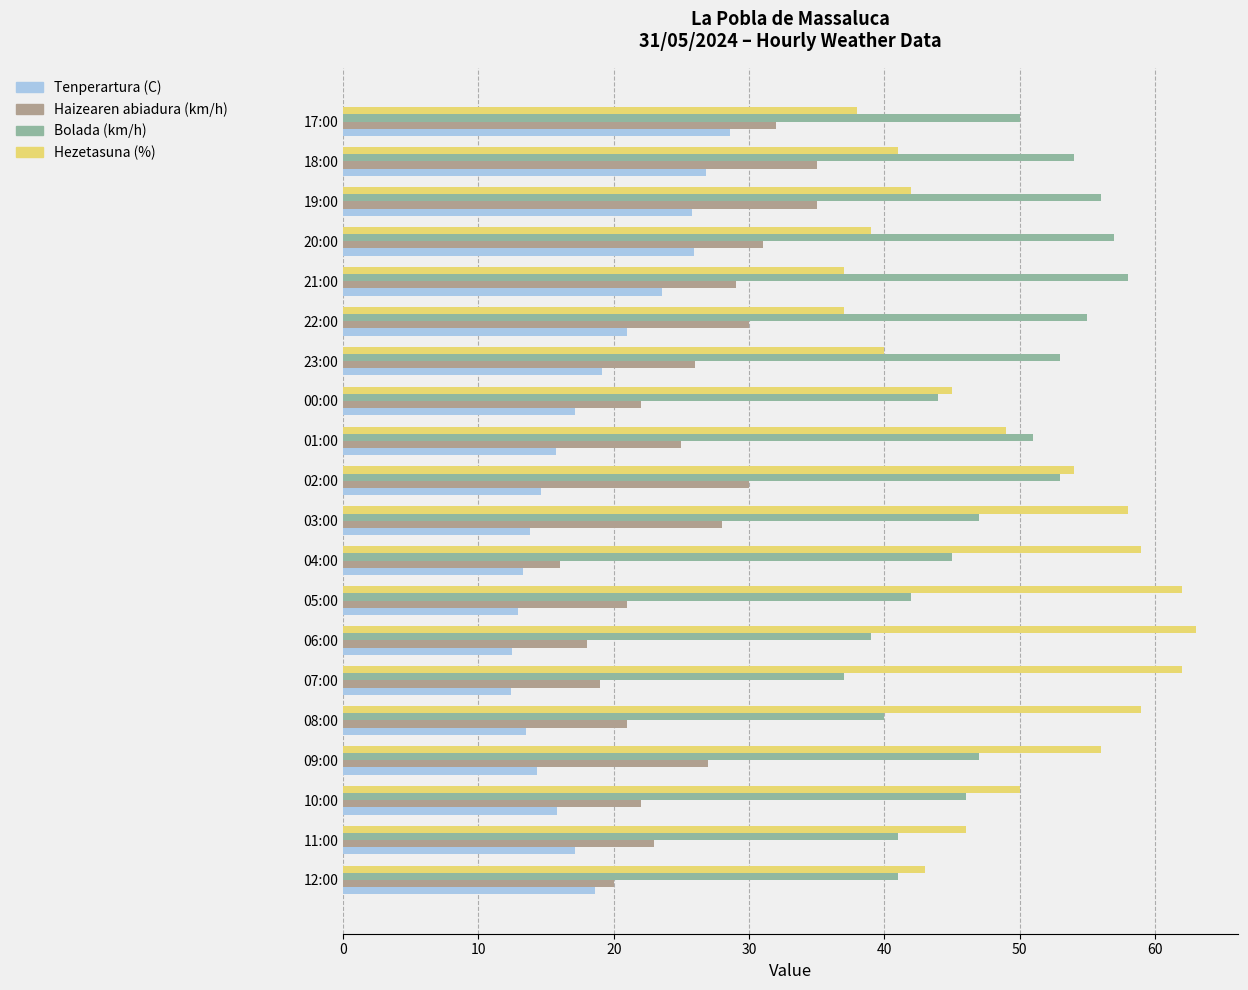

True or false: Tenperartura (C) has a value of 25.9 at 20:00.

True